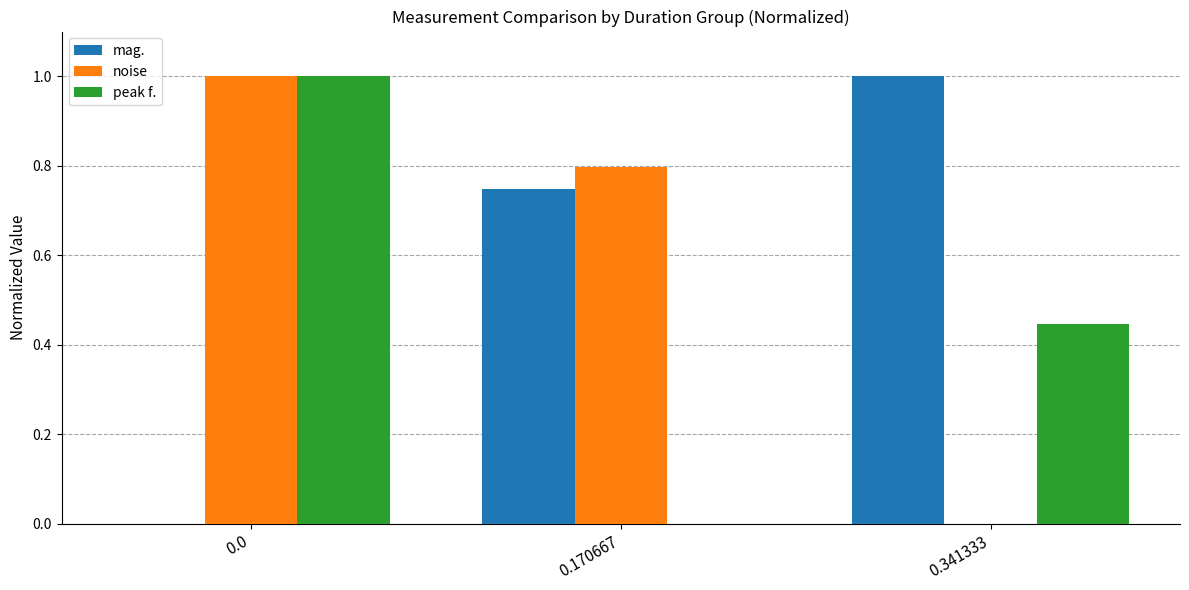

Is it true that noise equals 0.2 at 0.170667?

False